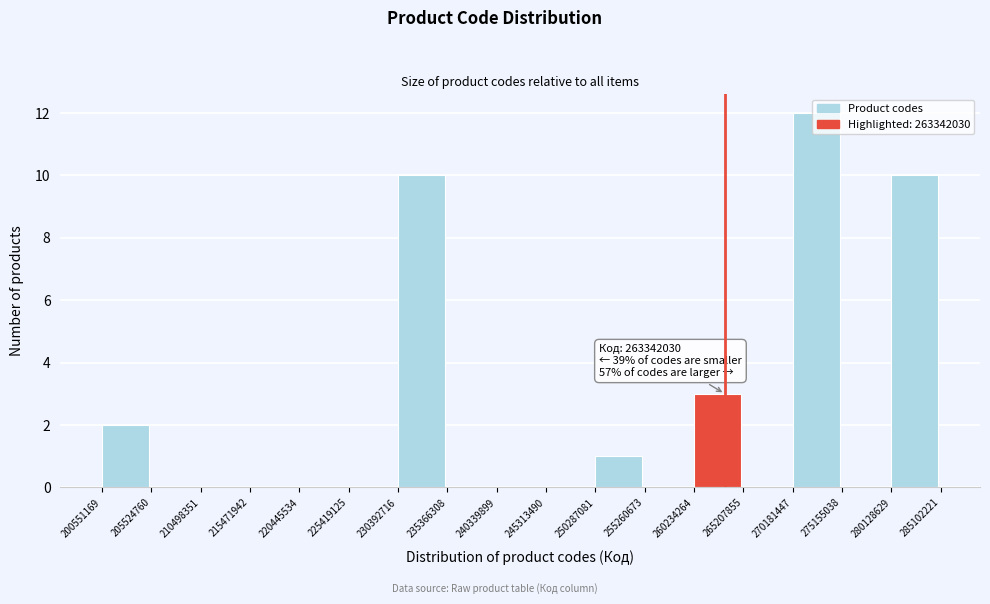

Over which range of the x-axis is the bar tallest?

270181447 to 275155038